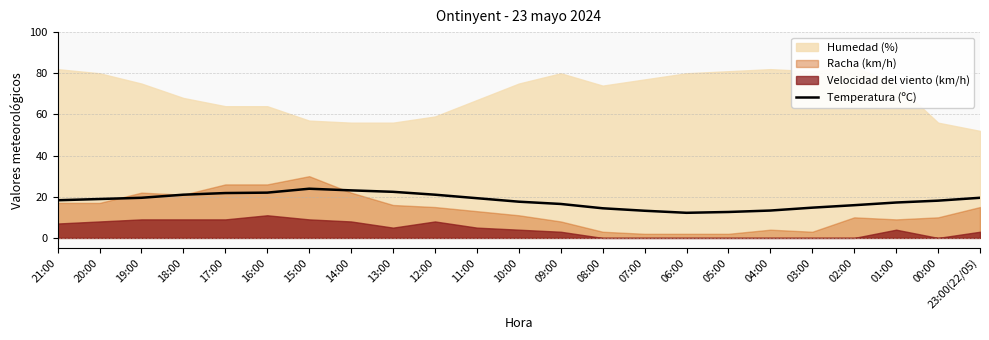

The value of Temperatura (ºC) at 06:00 is 7.5. True or false?

False